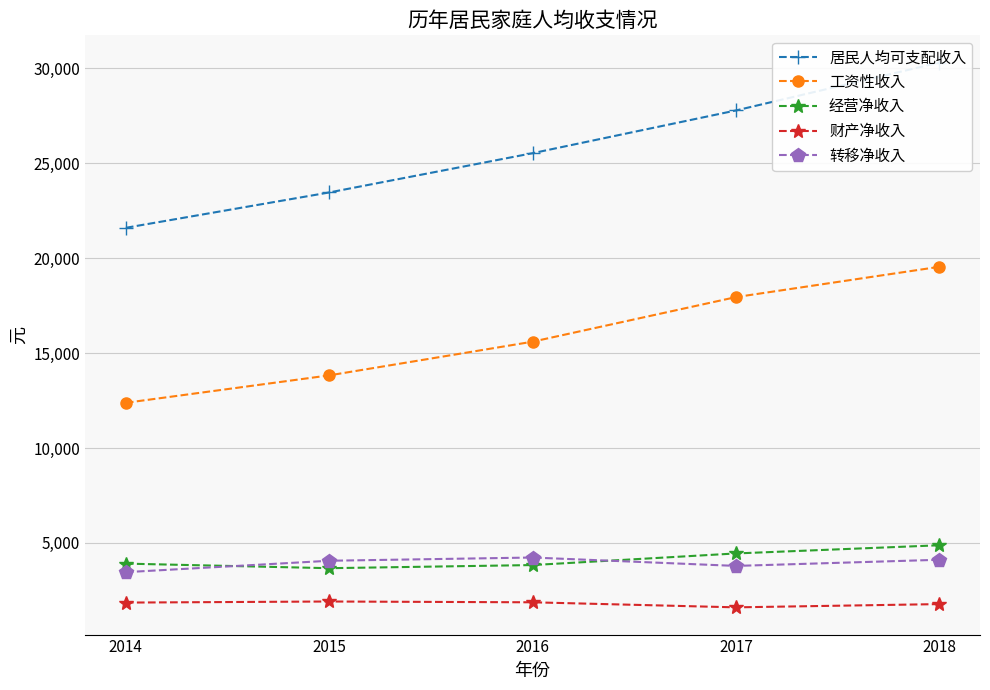

True or false: 居民人均可支配收入 has a value of 21603 at 2014.

True